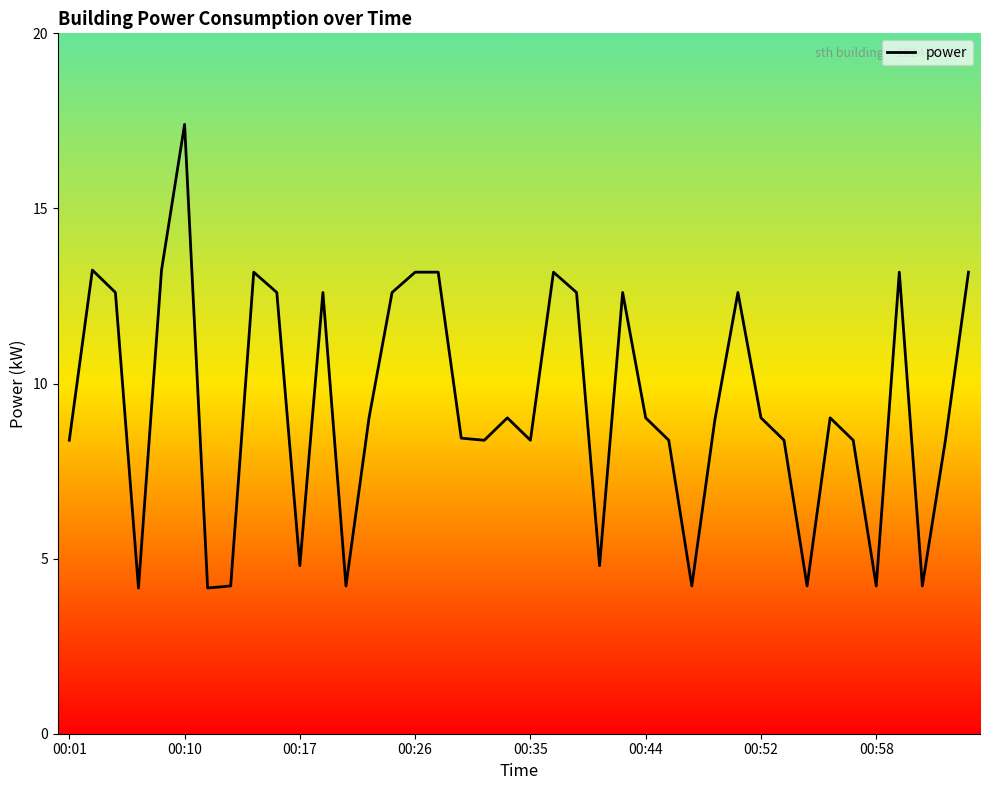

What is the minimum value shown in the chart?

4.2